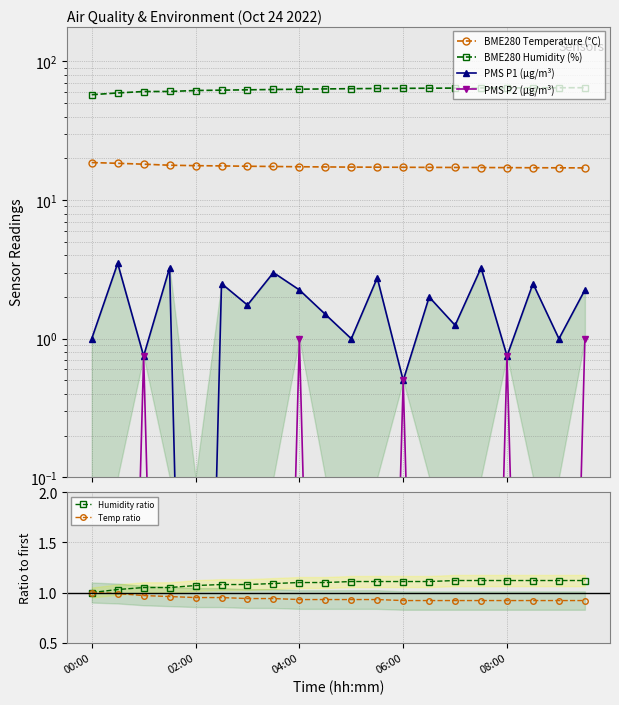

Is this an area chart (filled region under the line)?

No